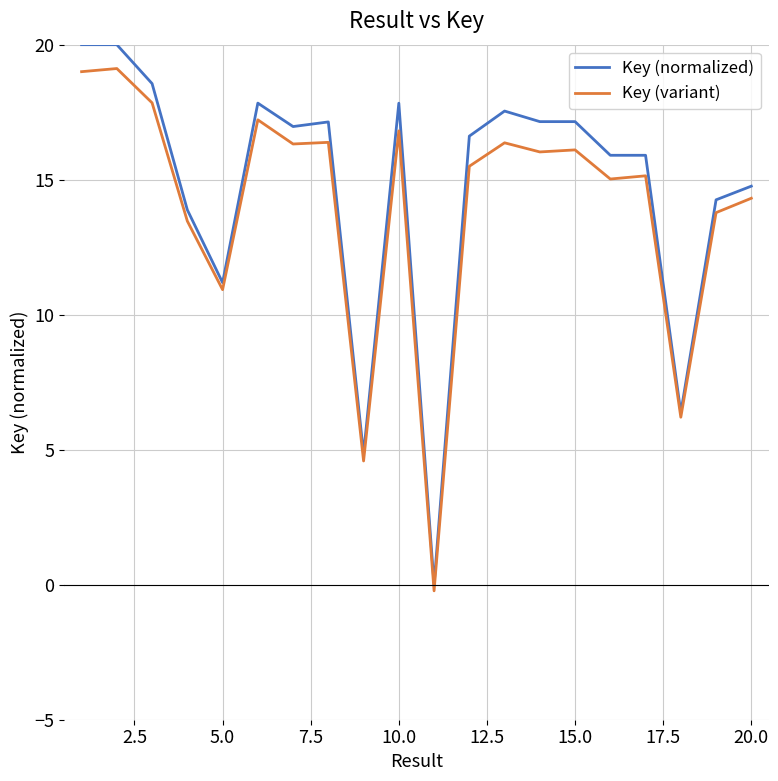

How many lines are shown in the chart?

2